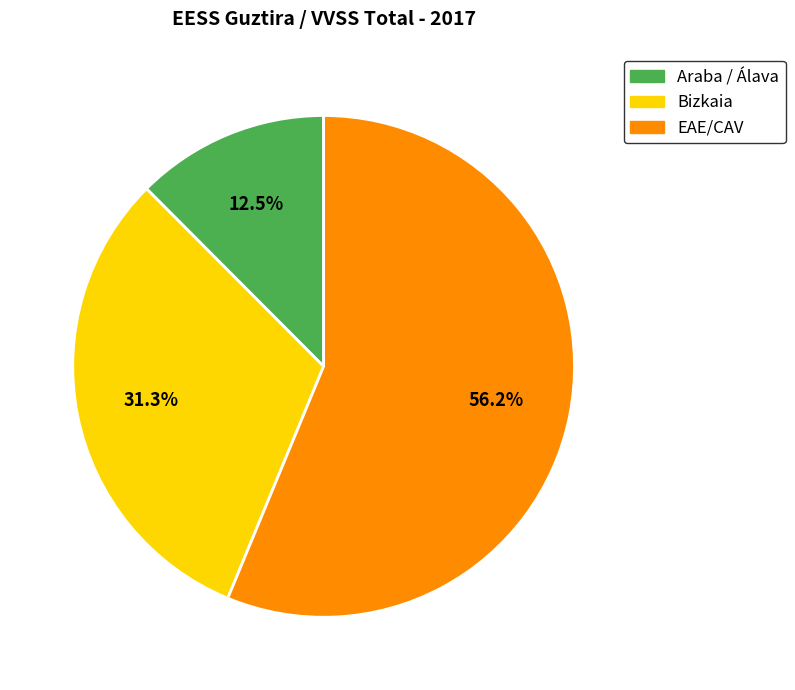

Is there any slice that represents more than half of the pie?

Yes